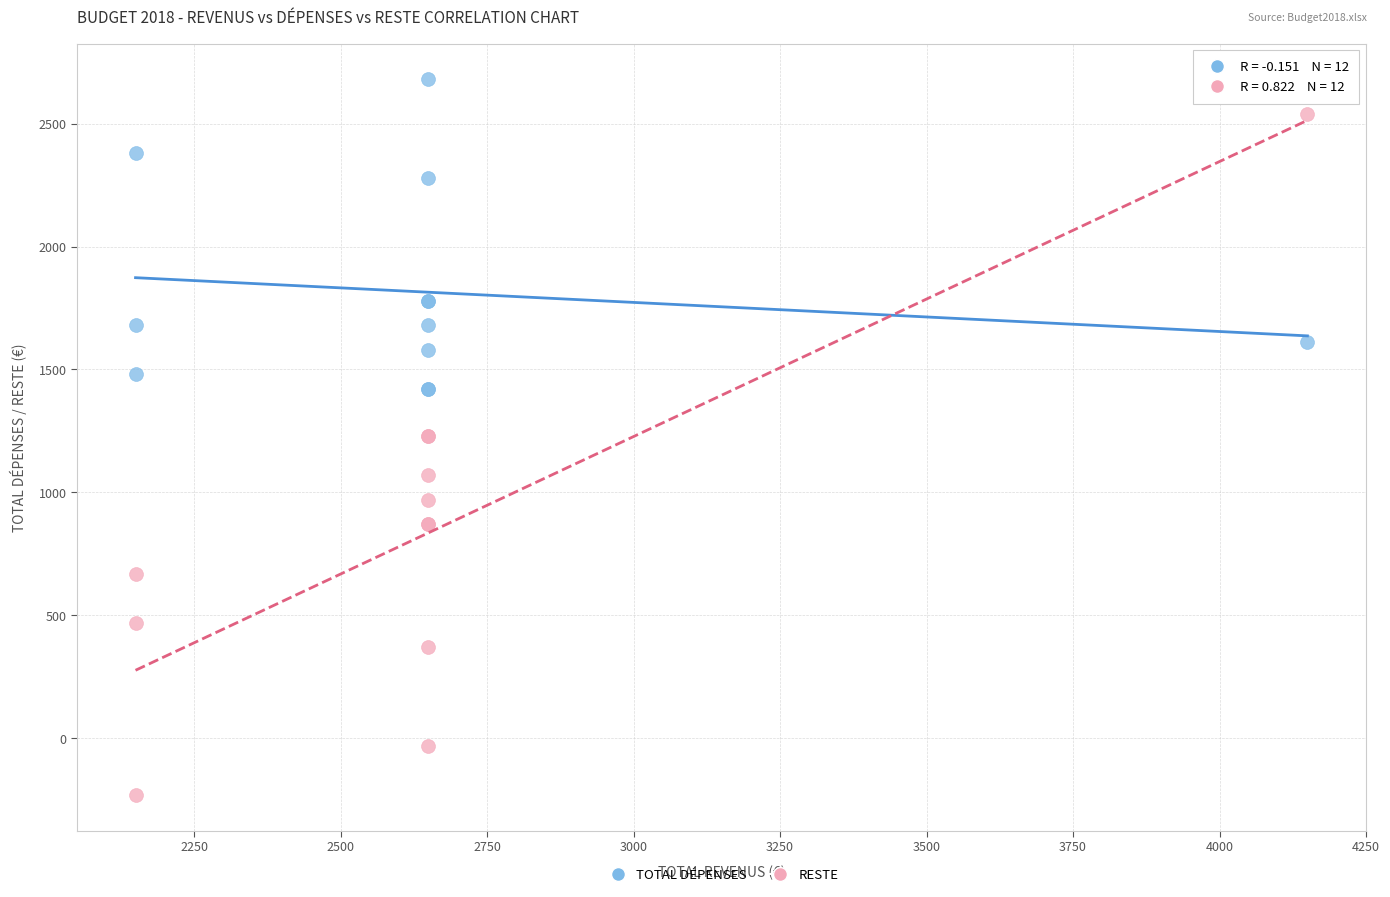

In the TOTAL DÉPENSES series, what Y value is closest to 2050?

2280